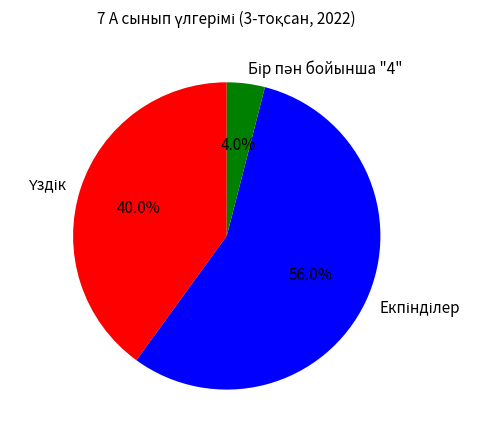

Does any single category account for the majority?

Yes